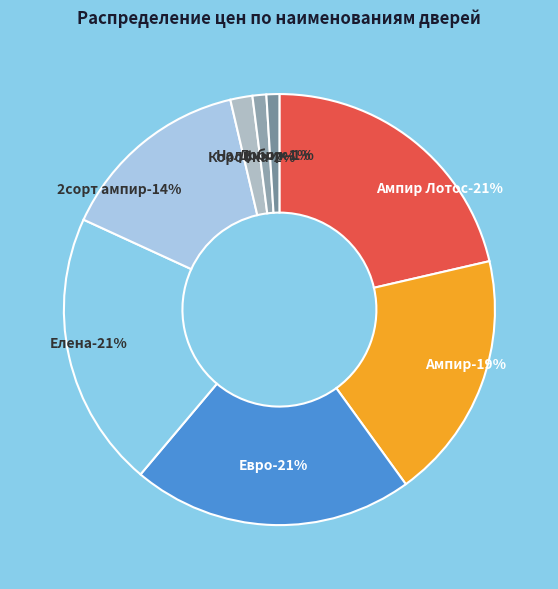

How many slices are in this pie chart?

8